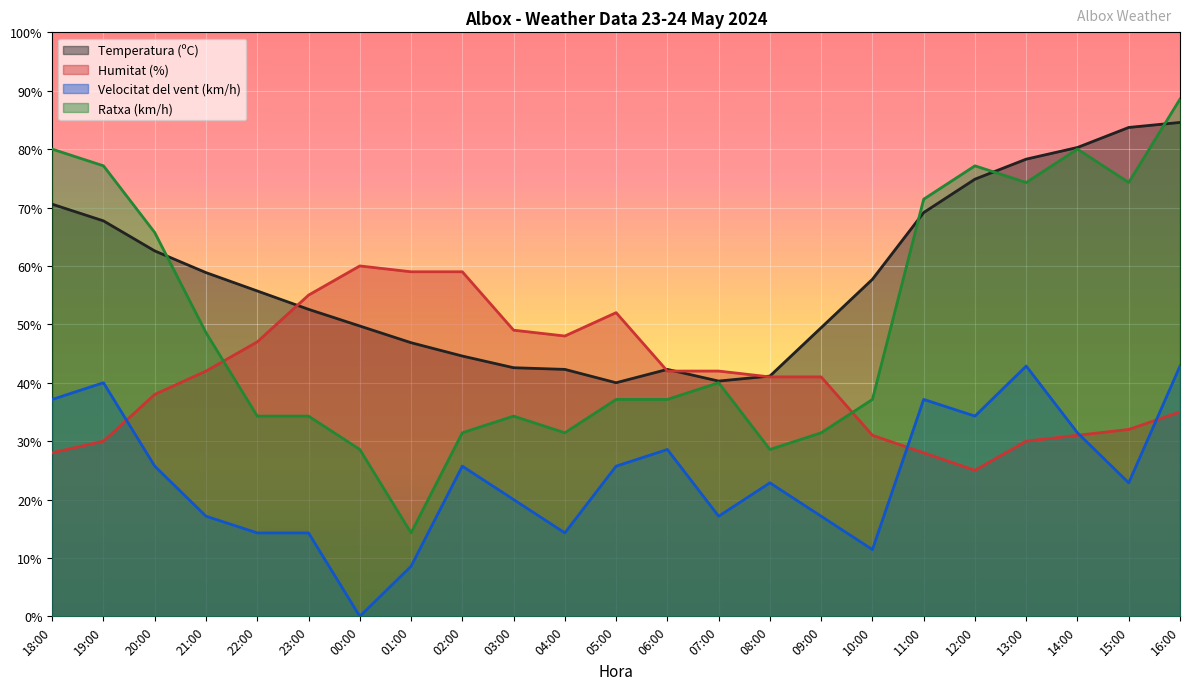

After their last crossing, which series has the higher values: Temperatura (ºC) or Ratxa (km/h)?

Ratxa (km/h)